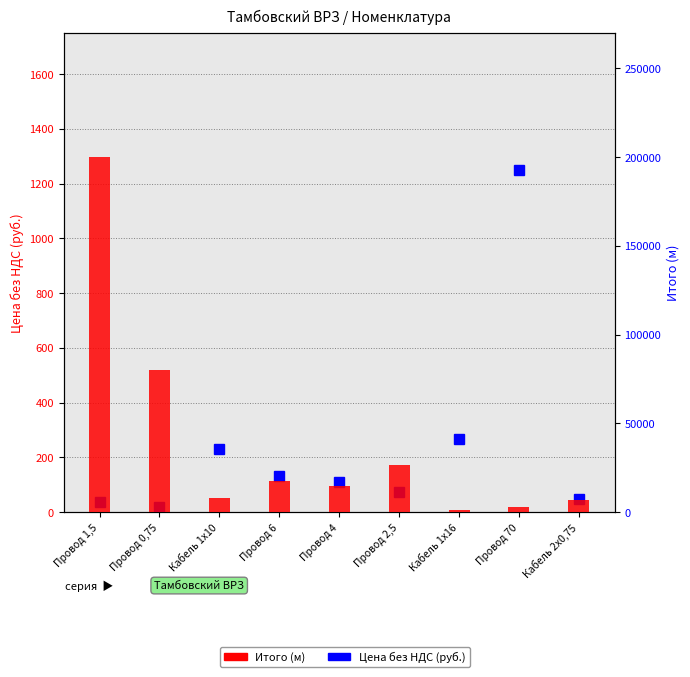

How many values in the Итого (м) series exceed 15023?

4